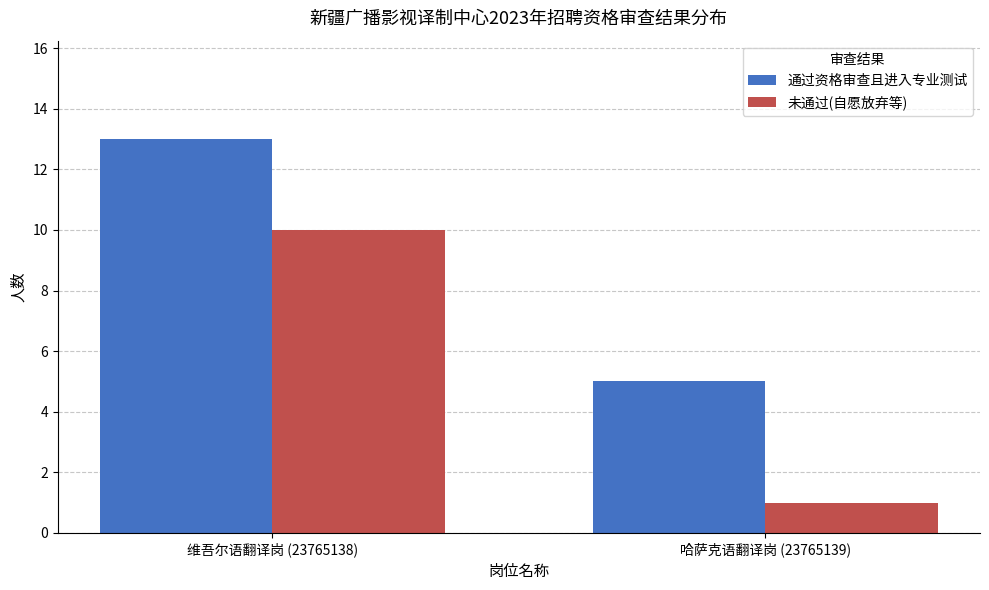

Reading left to right, what are all the values shown in this chart?

通过资格审查且进入专业测试: 维吾尔语翻译岗 (23765138)=13	哈萨克语翻译岗 (23765139)=5
未通过(自愿放弃等): 维吾尔语翻译岗 (23765138)=10	哈萨克语翻译岗 (23765139)=1